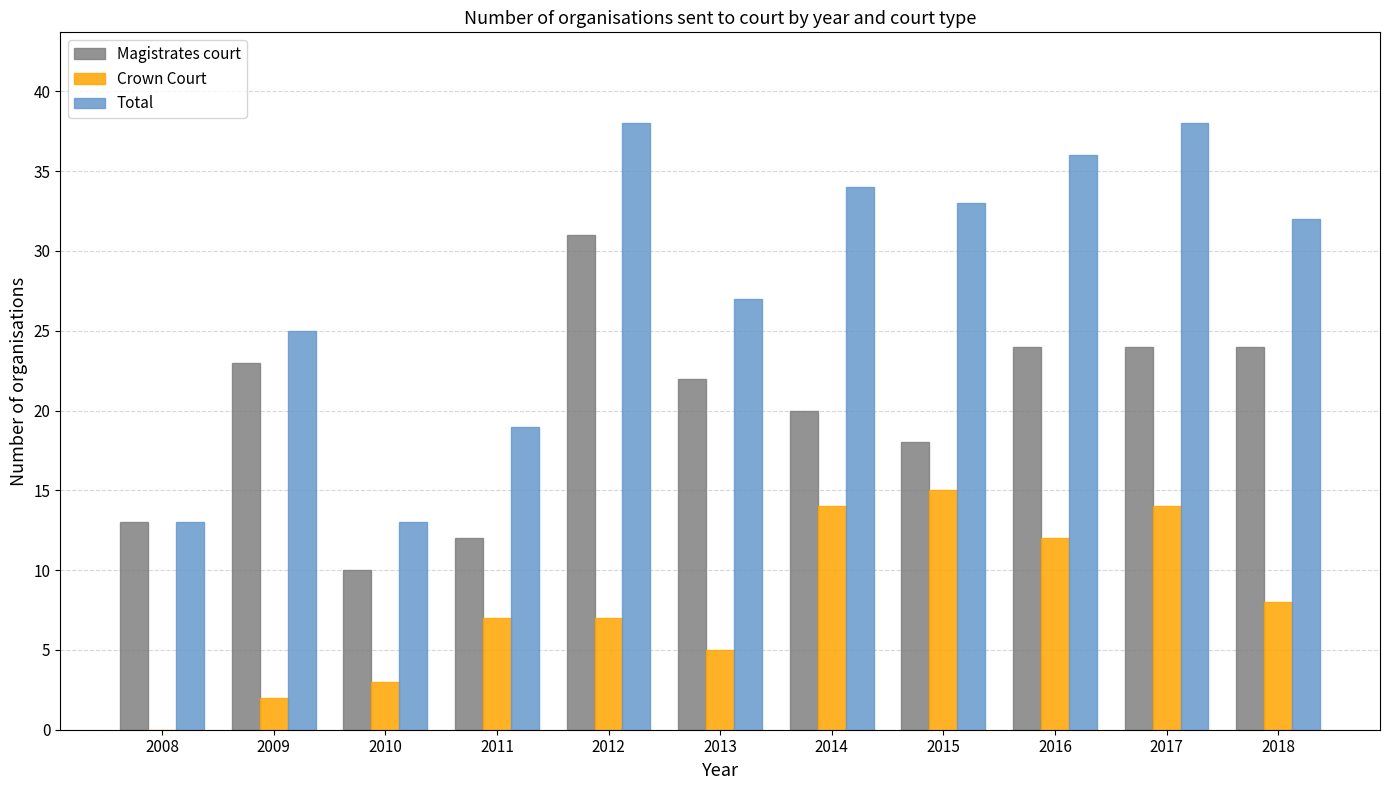

Is the value of Crown Court at 2010 greater than the value of Total at 2011?

No